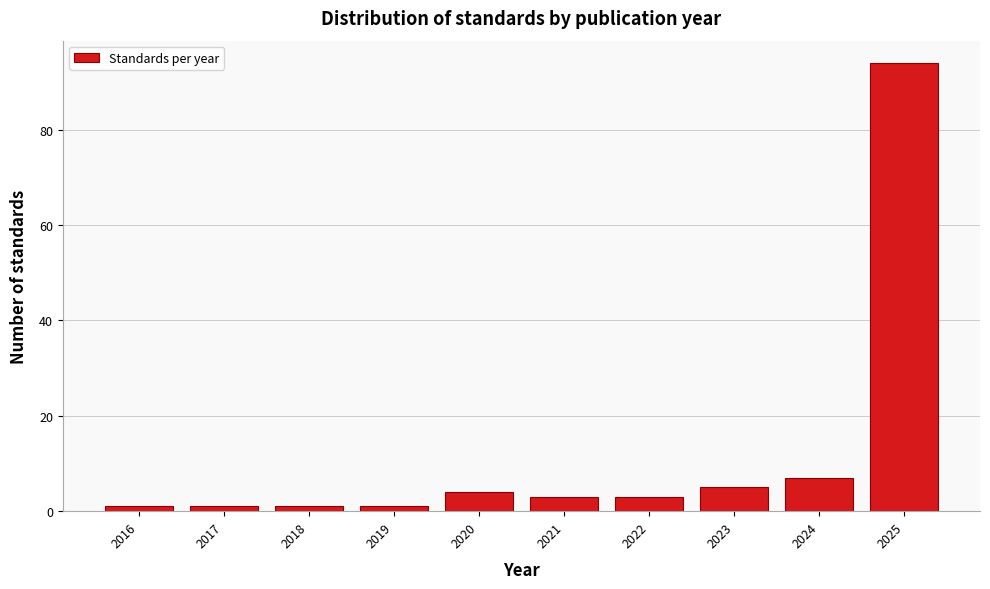

Reading left to right, transcribe all the data shown in this chart.

2016=1	2017=1	2018=1	2019=1	2020=4	2021=3	2022=3	2023=5	2024=7	2025=94